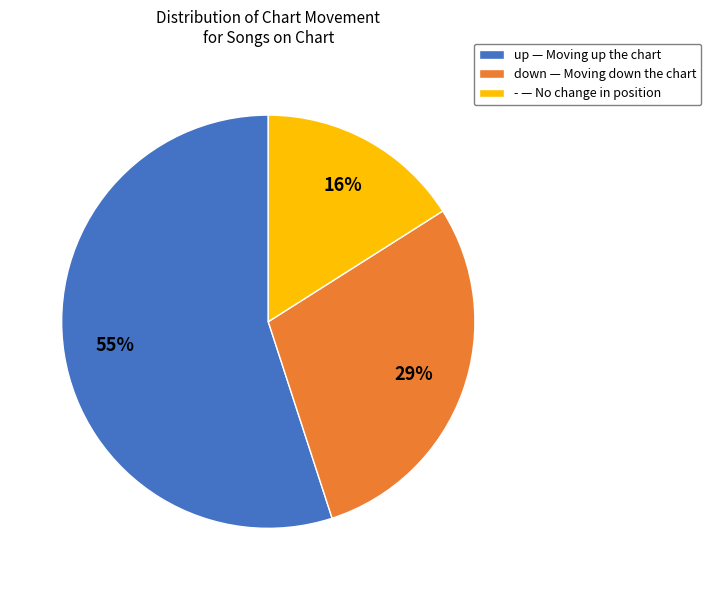

What is the largest slice in the pie chart?

up